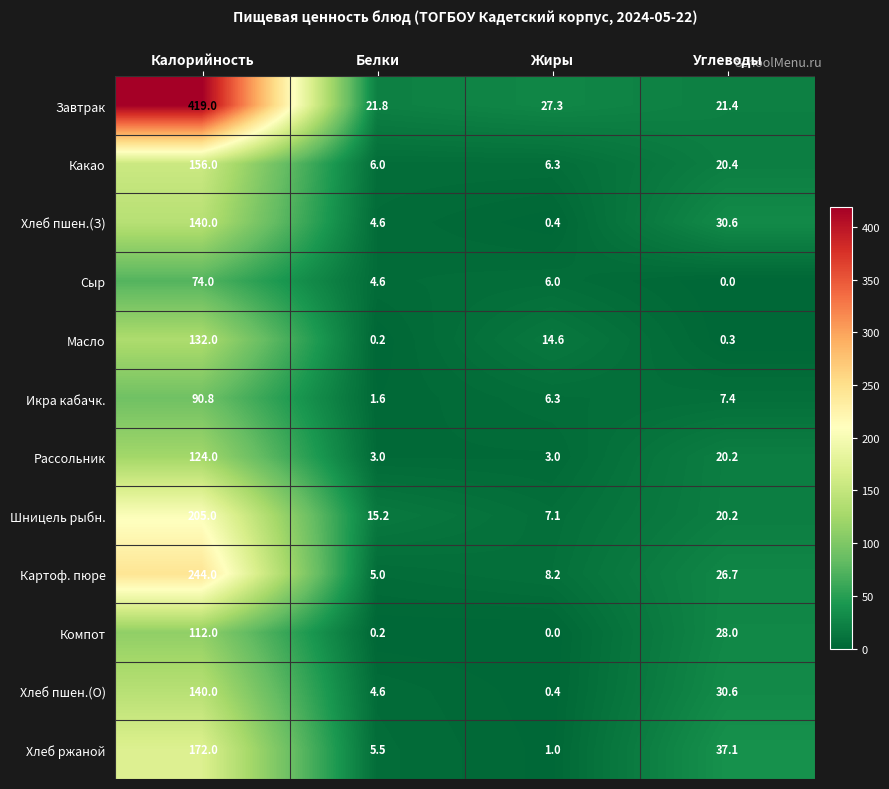

What is the spread (max minus min) of values at Белки?

21.6